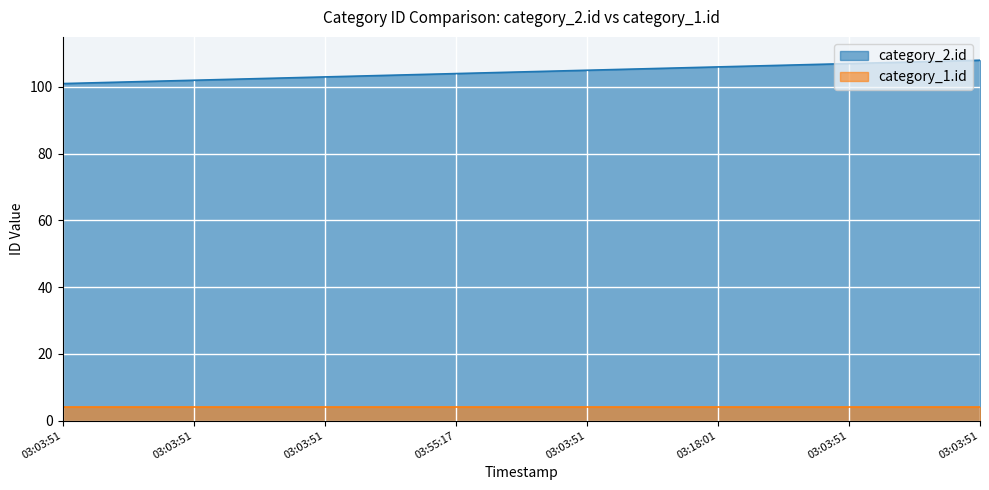

At which label is the value closest to 104?

03:55:17